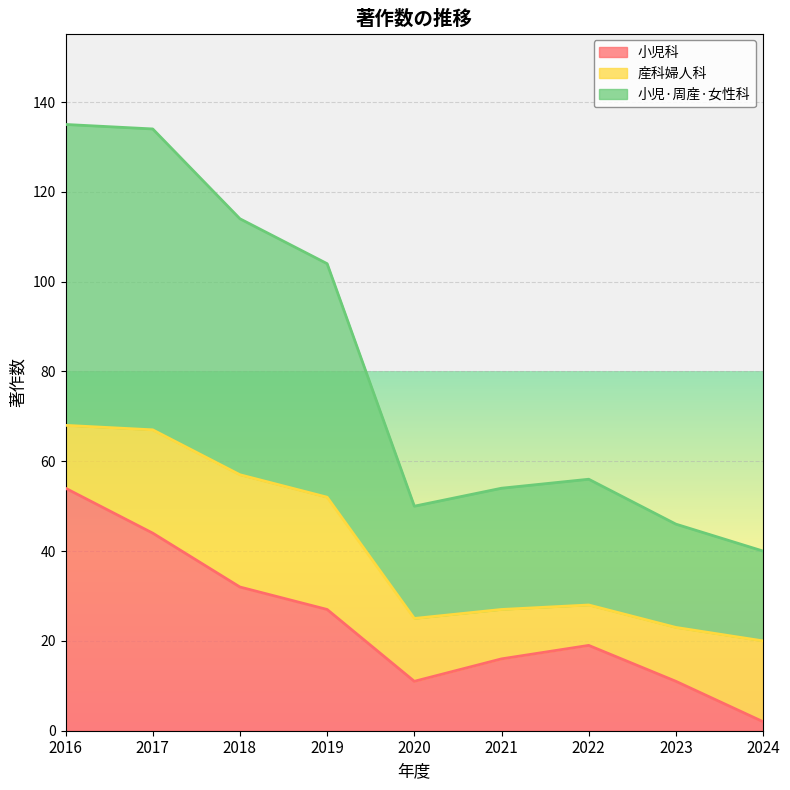

How many lines are shown in the chart?

3